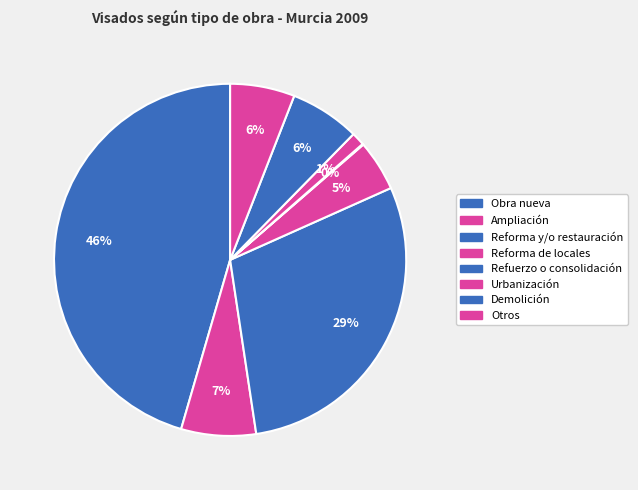

True or false: Reforma de locales accounts for 5% of the total.

True